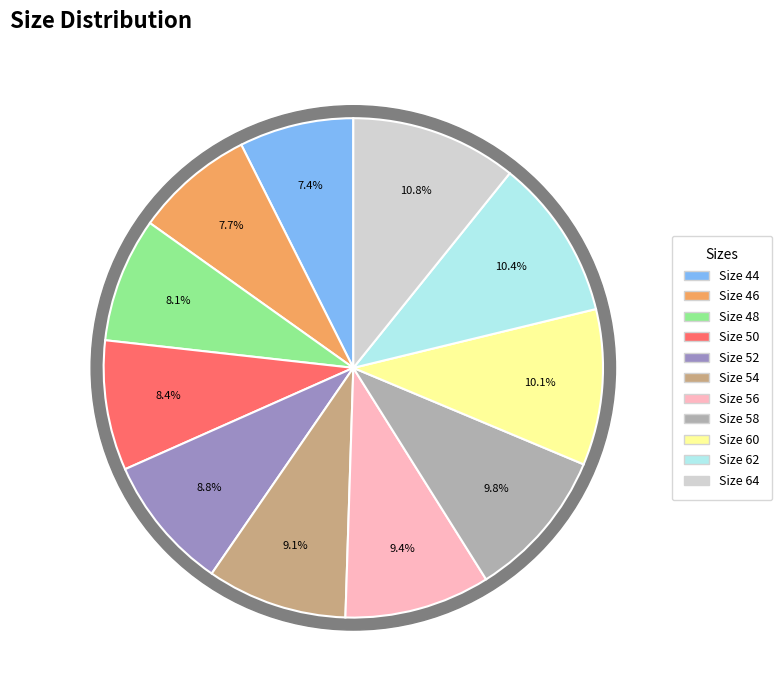

Does any single category account for the majority?

No